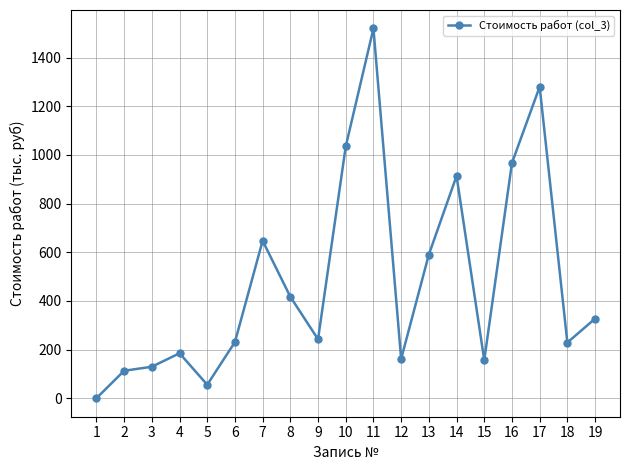

Where does the data first go above 242?

7